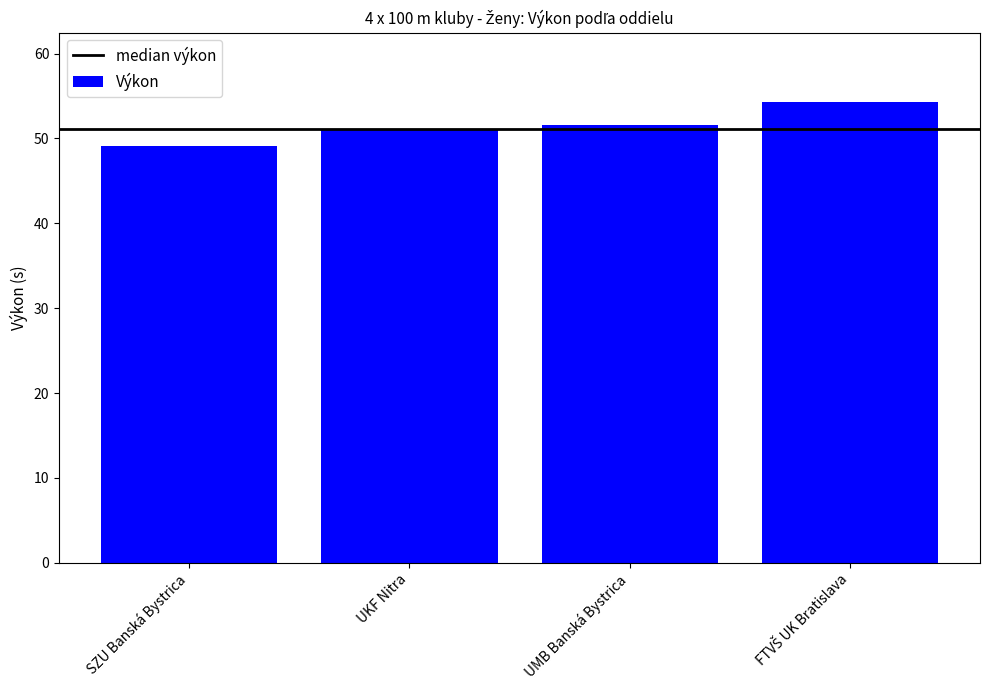

Reading left to right, what are all the values shown in this chart?

49.1	51.2	51.6	54.3